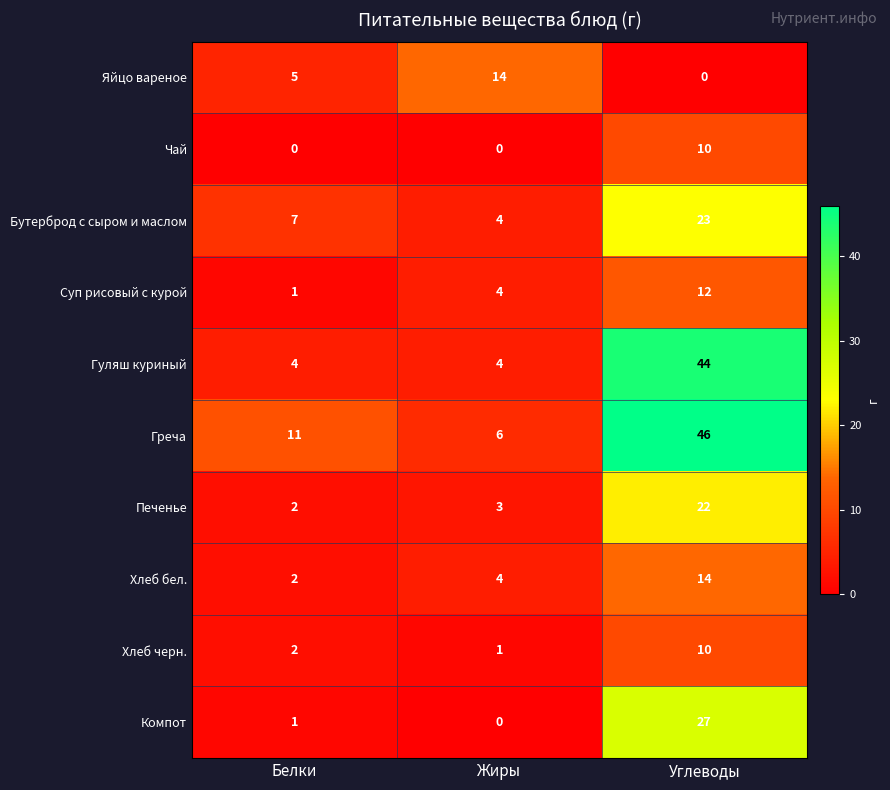

Which series has the widest spread of values?

Гуляш куриный